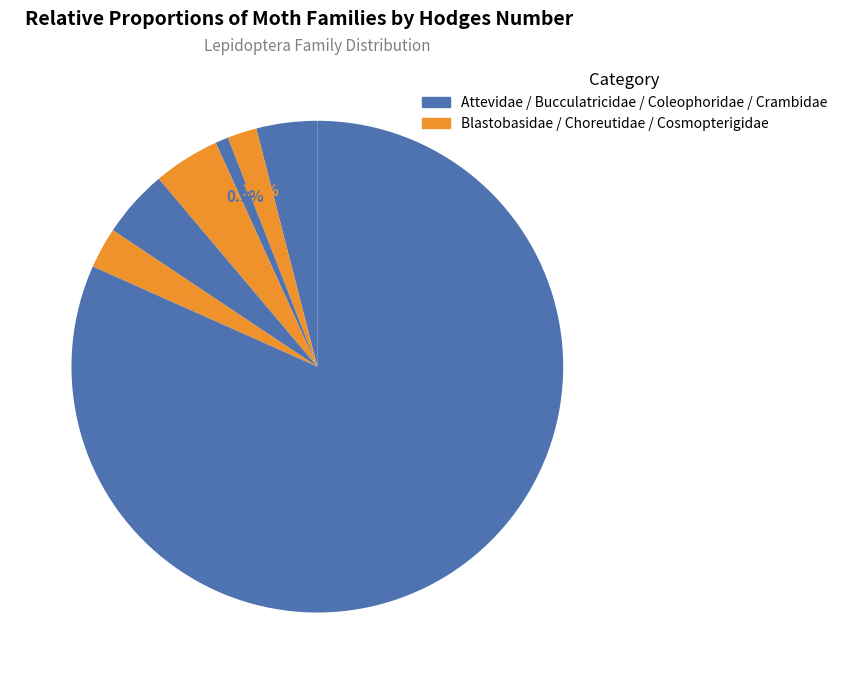

How many slices are in this pie chart?

7